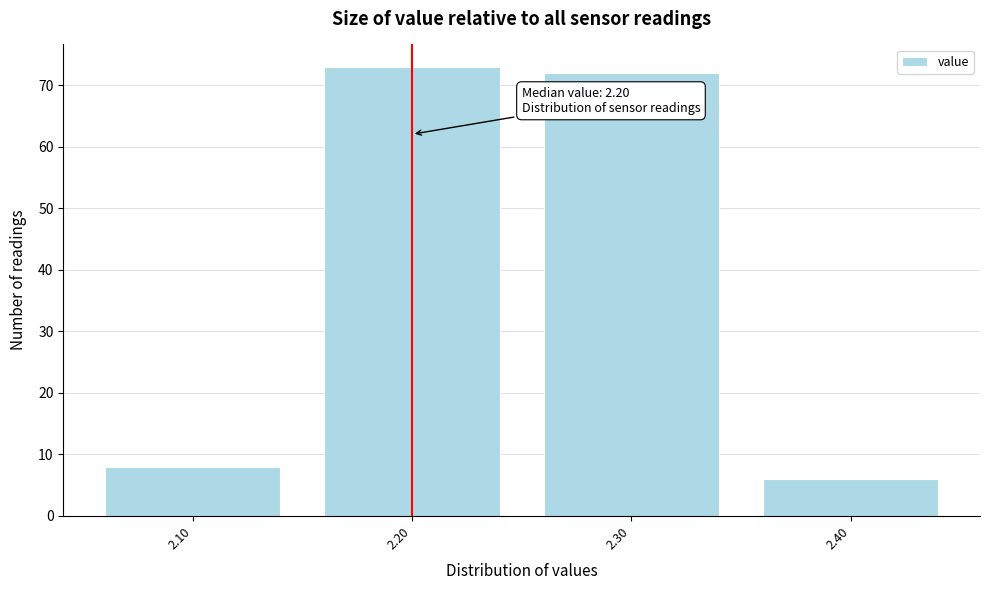

Which range on the x-axis has the tallest bar?

2.15 to 2.25